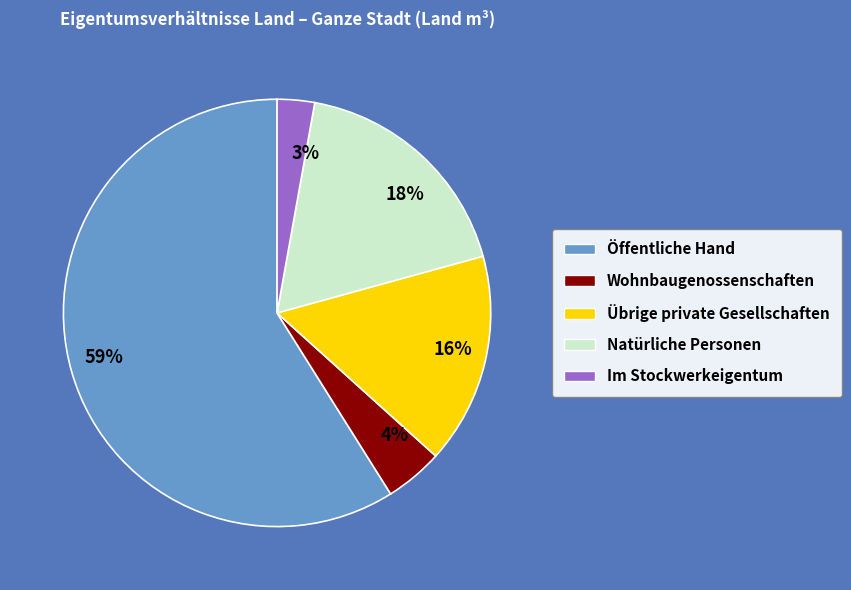

Combined, do Öffentliche Hand and Natürliche Personen account for over 50%?

Yes